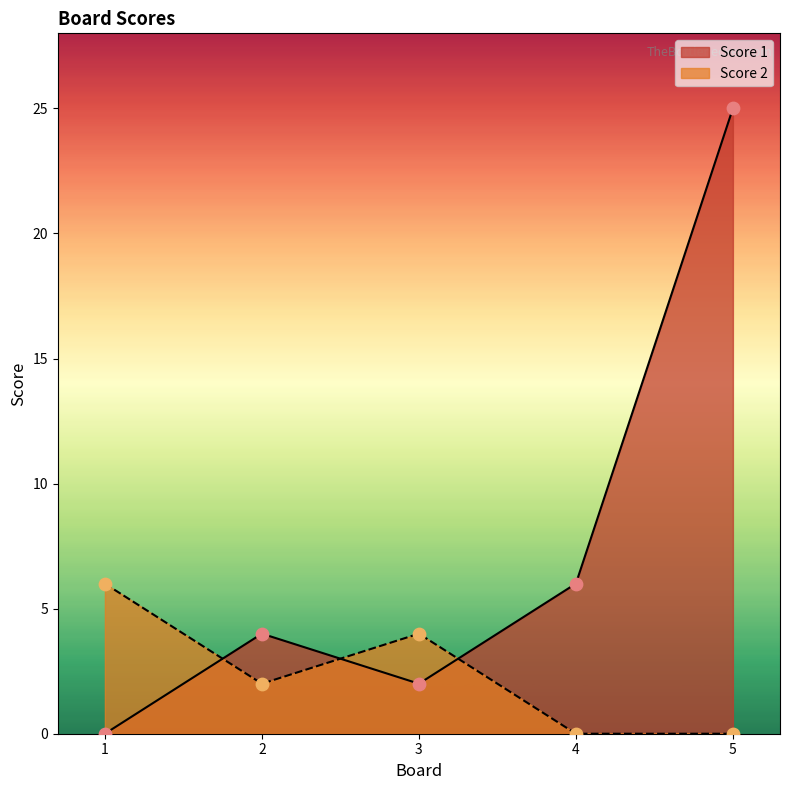

Which series reaches the maximum Y coordinate?

Score 1